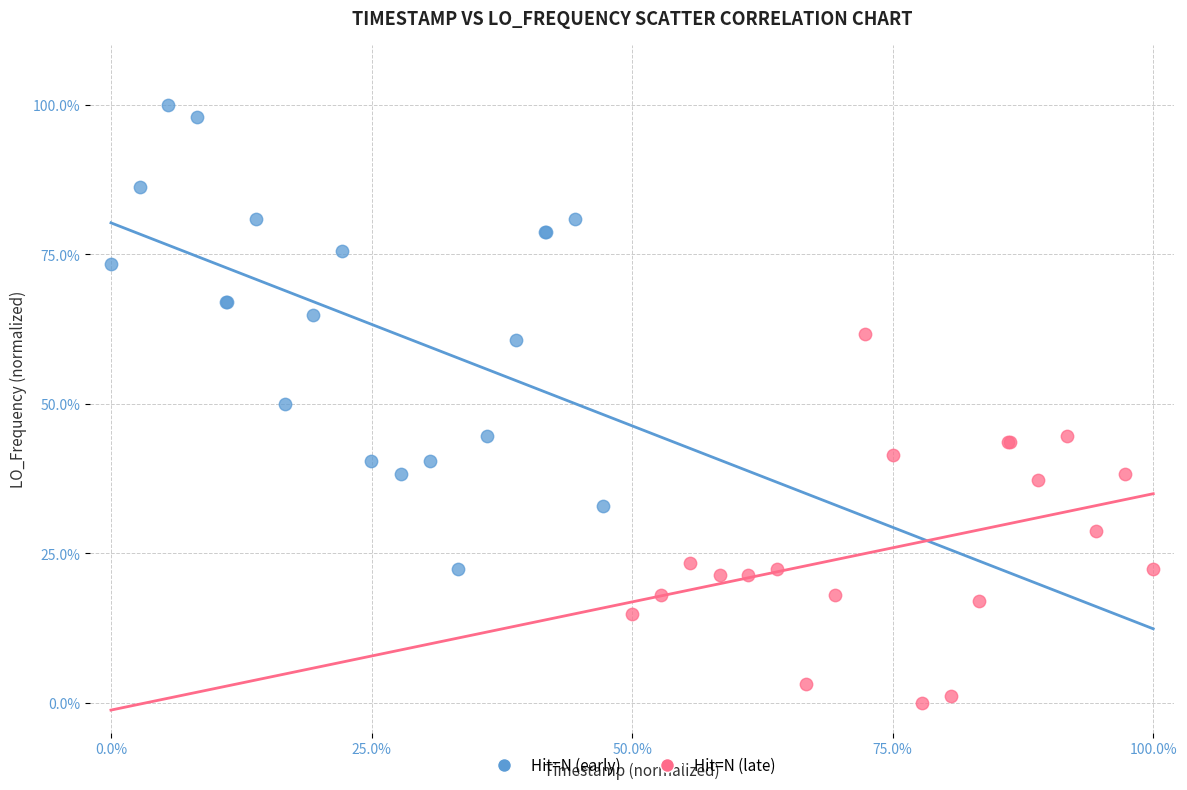

Which series contains the highest Y value?

Hit=N (early)